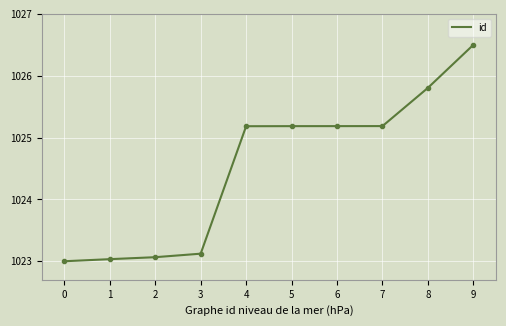

What is the average value?

1024.5